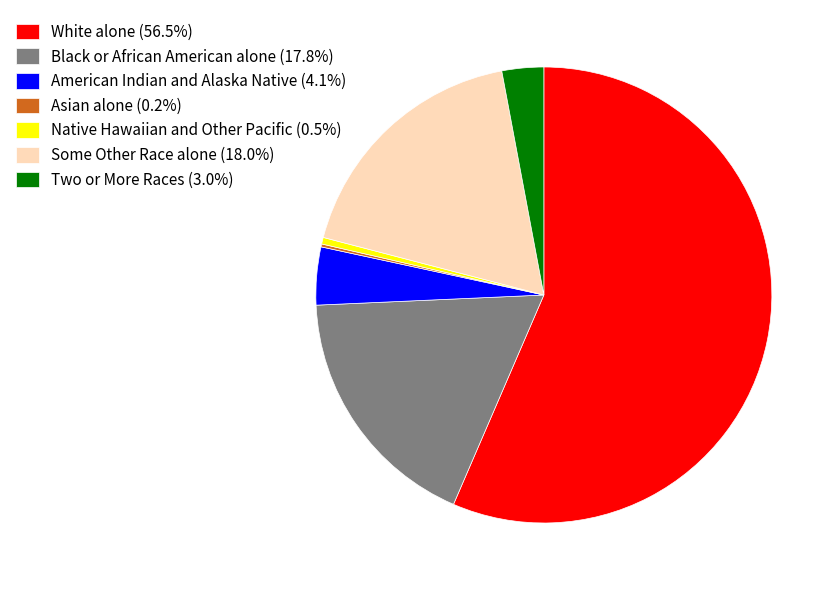

Is White alone (56.5%) the majority of the pie?

Yes